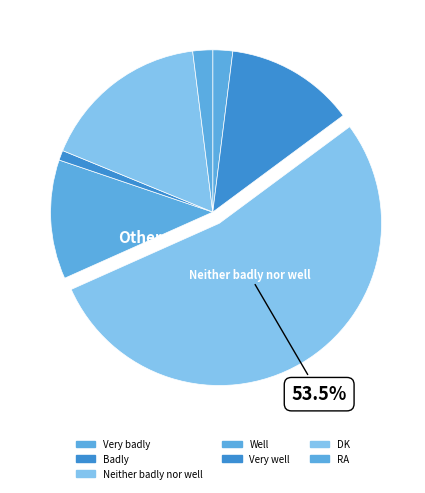

How many slices are in this pie chart?

7